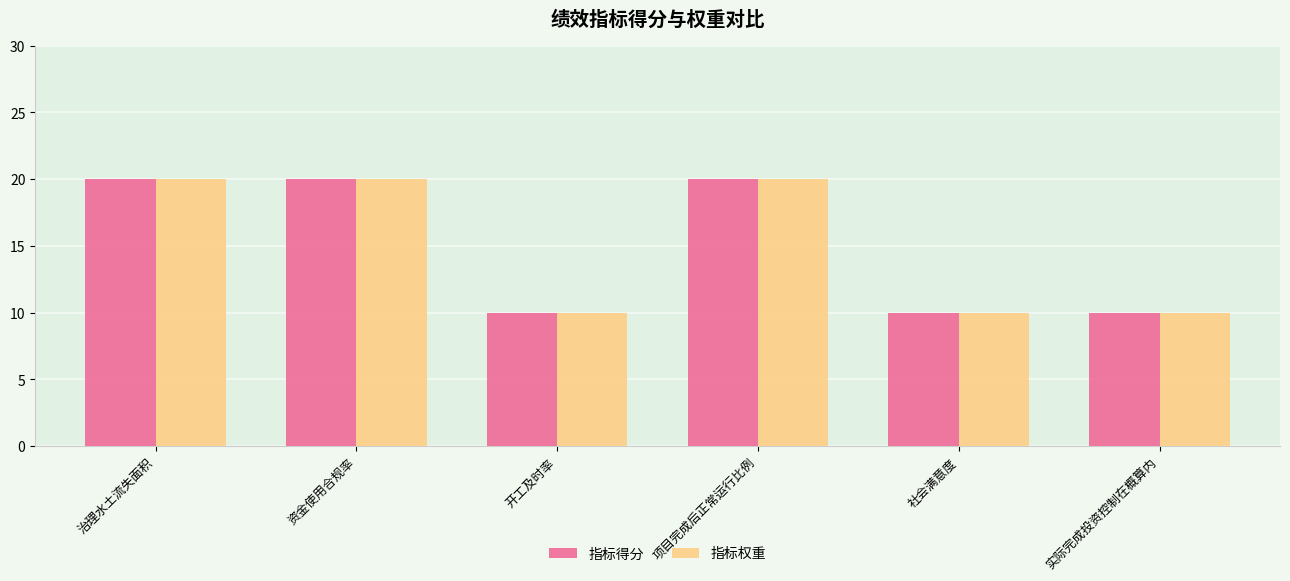

What is the difference between the 指标得分 values at 项目完成后正常运行比例 and 实际完成投资控制在概算内?

10